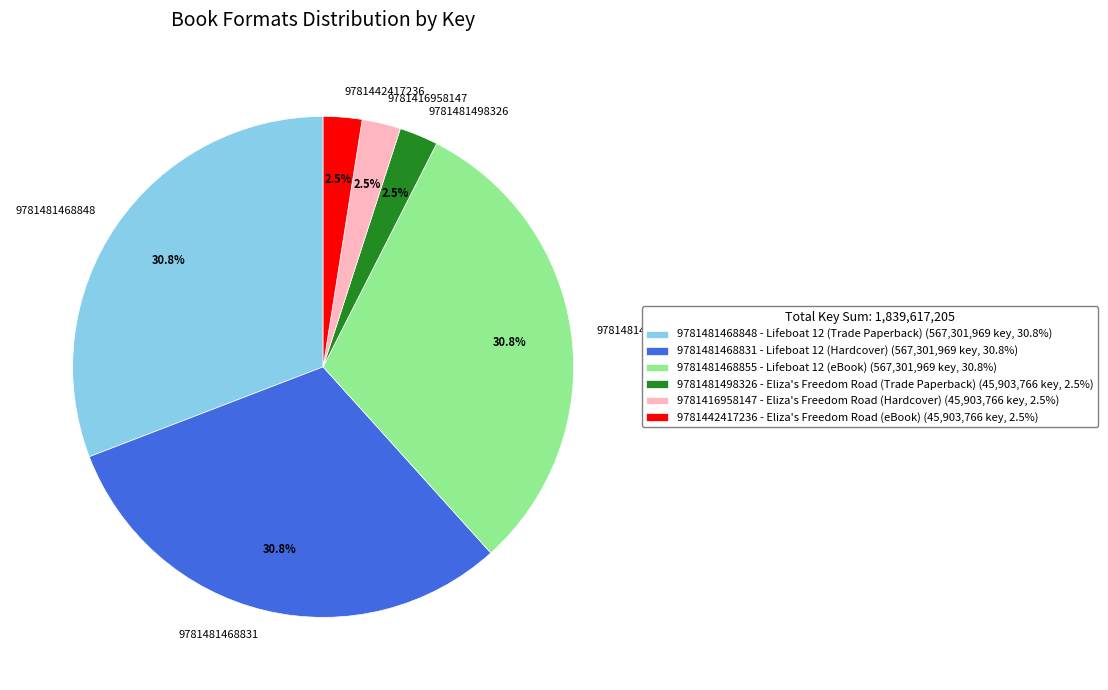

How much of the chart is everything except 9781442417236?

97.5%